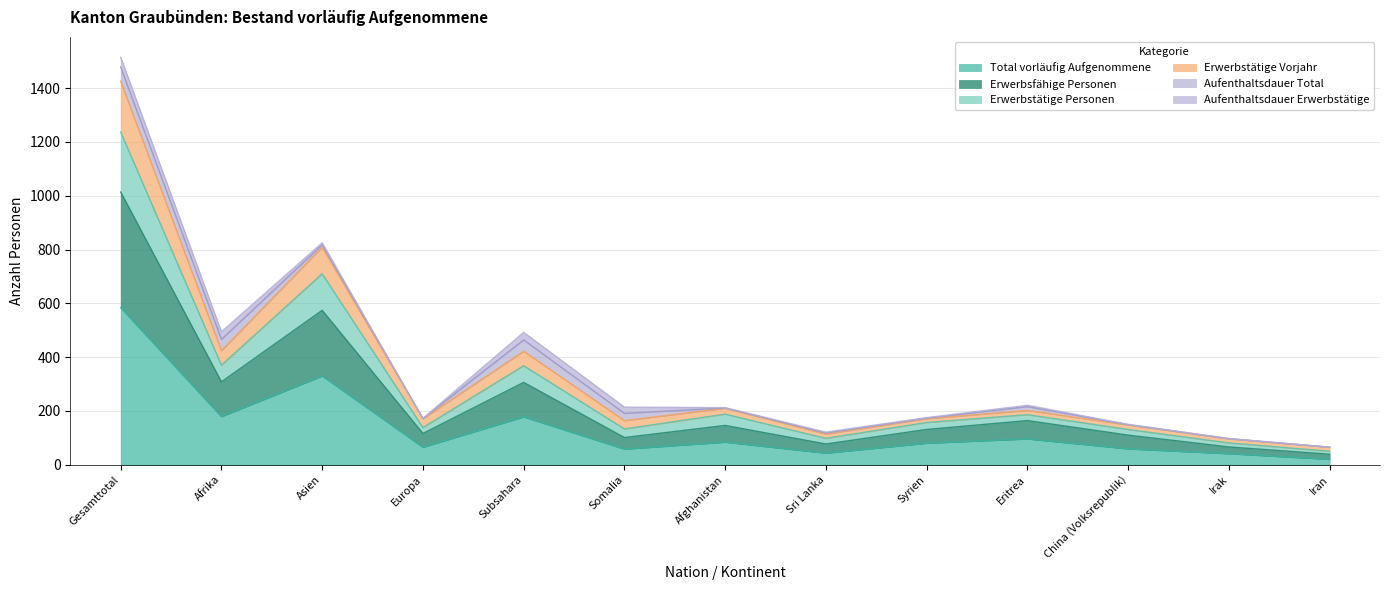

List the labels in order of Erwerbstätige Personen value, largest first.

Gesamttotal, Asien, Afrika, Subsahara, Afghanistan, Eritrea, Europa, Syrien, Somalia, China (Volksrepublik), Sri Lanka, Irak, Iran